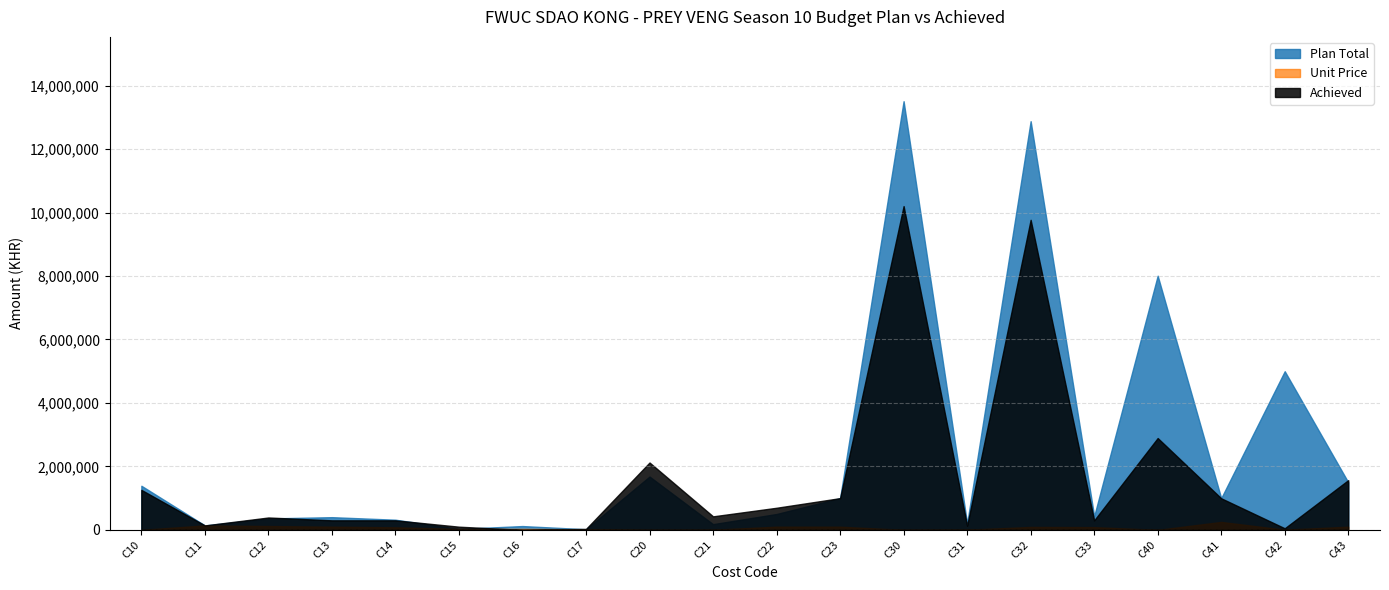

Is it true that Achieved equals 390000 at C12?

True